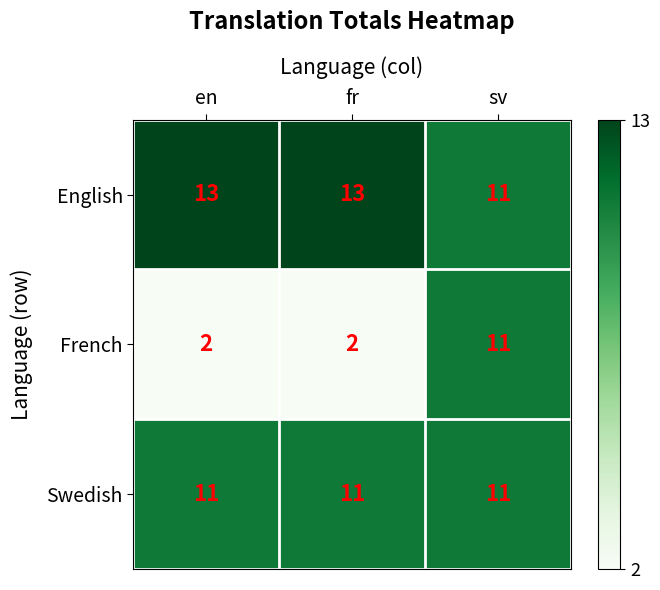

Which series has the largest total across all categories?

English